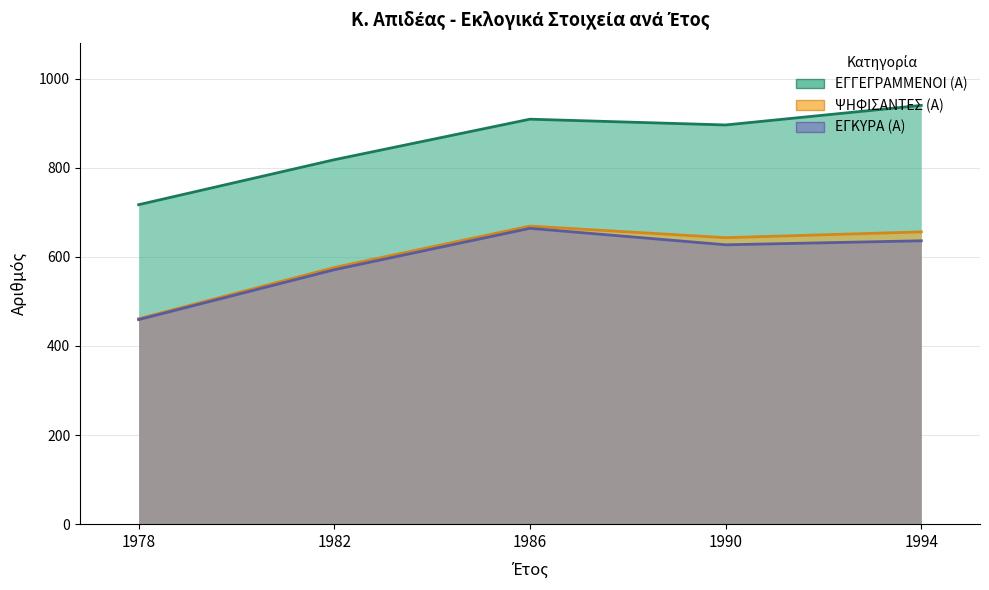

Which label corresponds to the largest value in the chart?

1994